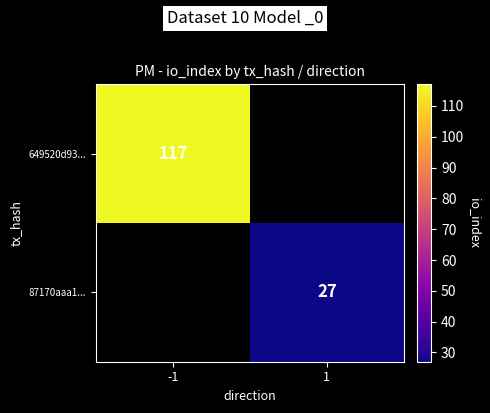

What is the minimum value shown in the chart?

27.0